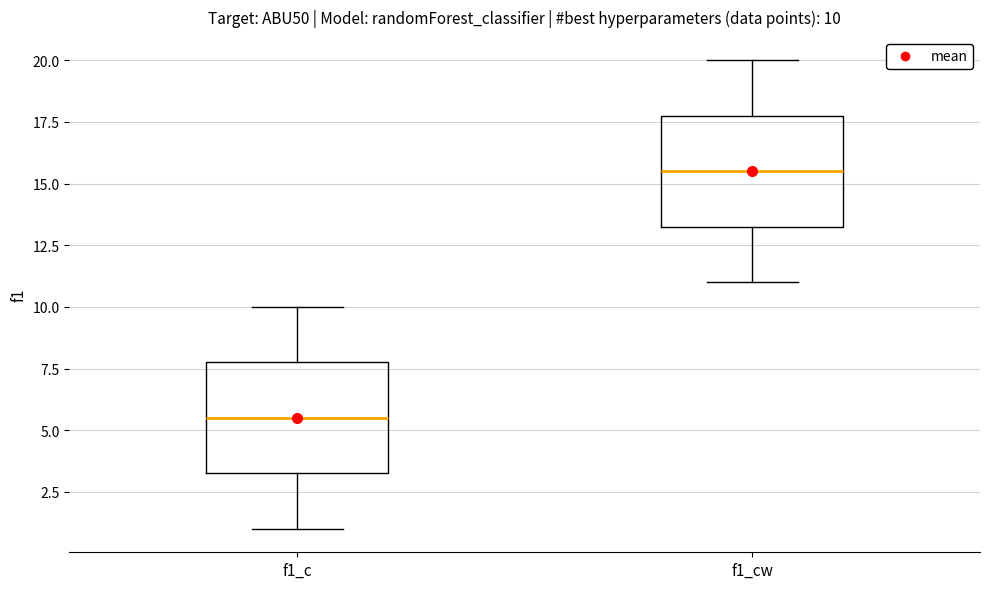

Which box's median line is the highest?

f1_cw